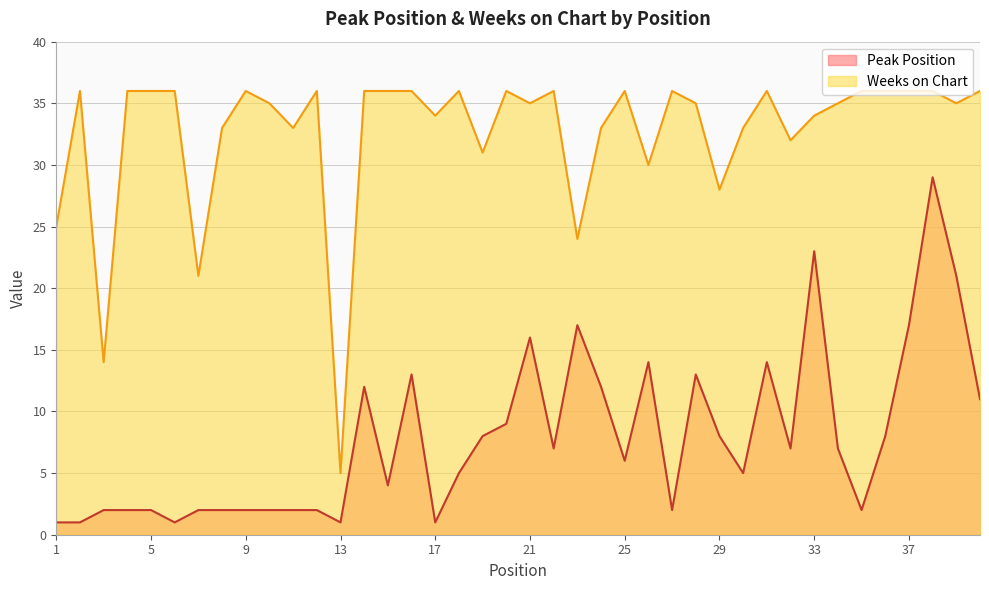

What is the value of the Weeks on Chart point at the 40th from the left?

36